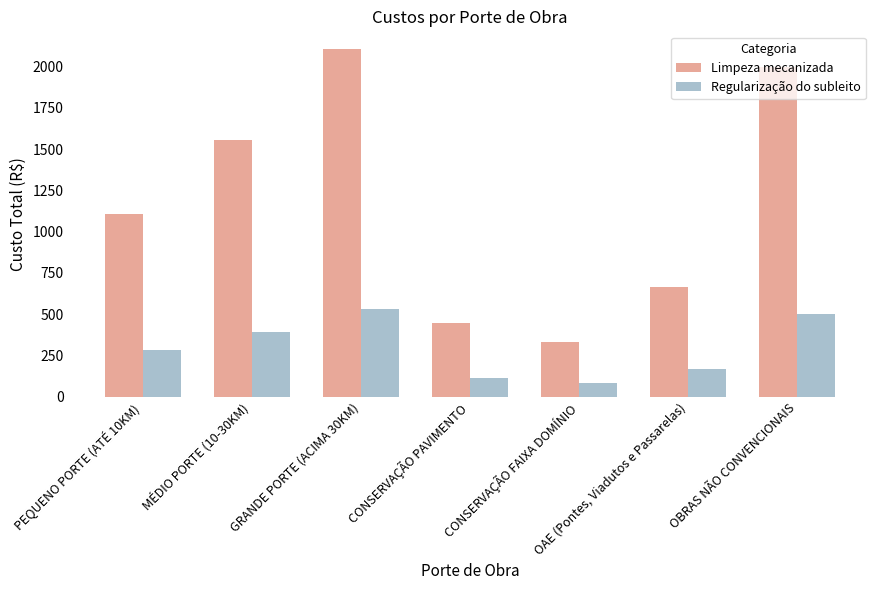

Reading left to right, what are all the values shown in this chart?

Limpeza mecanizada: 1110	1554	2109	444	333	666	1998
Regularização do subleito: 280	392	532	112	84	168	504